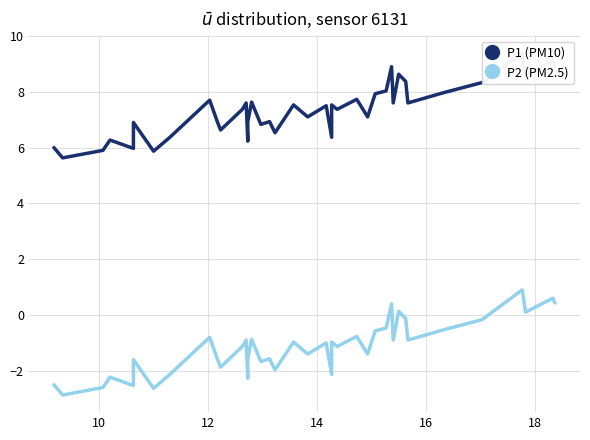

True or false: P2 (PM2.5) and P1 (PM10) cross at least once.

False